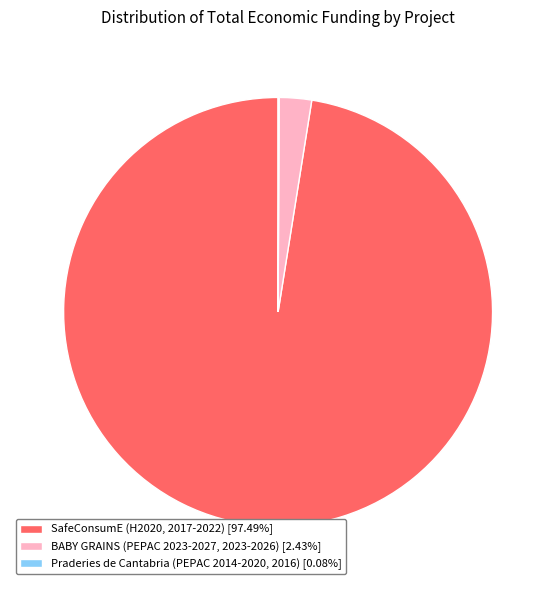

Is the sum of SafeConsumE (H2020, 2017-2022) [97.49%] and BABY GRAINS (PEPAC 2023-2027, 2023-2026) [2.43%] greater than half?

Yes